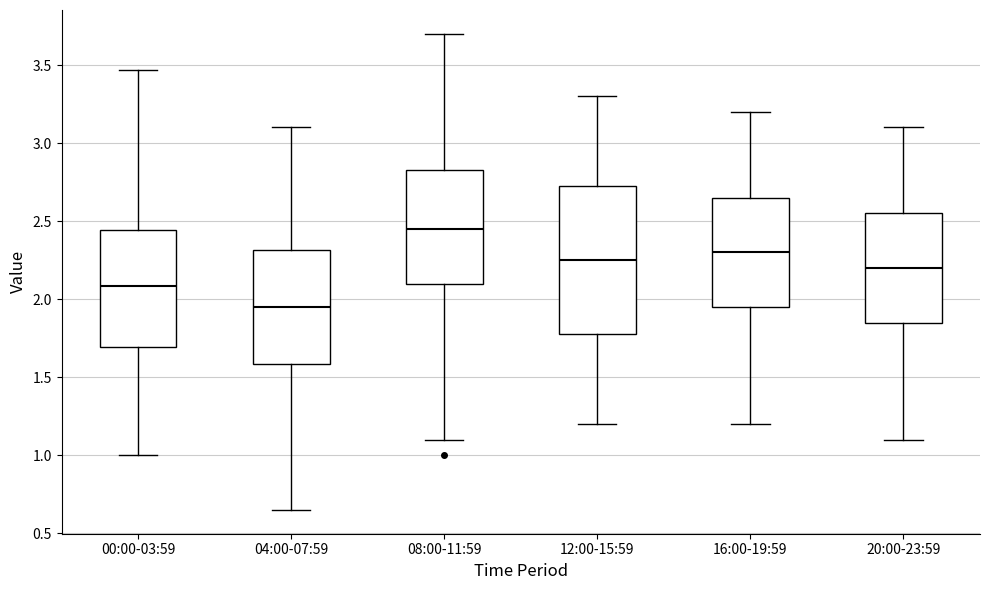

Reading left to right, read every box against the y-axis: the position of its median line, the range the box covers, and the ends of its whiskers. The values are not printed on the chart, so give them approximately, as read against the axis.

00:00-03:59: median 2.10, box 1.70 to 2.45, whiskers 1.00 to 3.45
04:00-07:59: median 1.95, box 1.60 to 2.30, whiskers 0.65 to 3.10
08:00-11:59: median 2.45, box 2.10 to 2.85, whiskers 1.10 to 3.70
12:00-15:59: median 2.25, box 1.80 to 2.75, whiskers 1.20 to 3.30
16:00-19:59: median 2.30, box 1.95 to 2.65, whiskers 1.20 to 3.20
20:00-23:59: median 2.20, box 1.85 to 2.55, whiskers 1.10 to 3.10